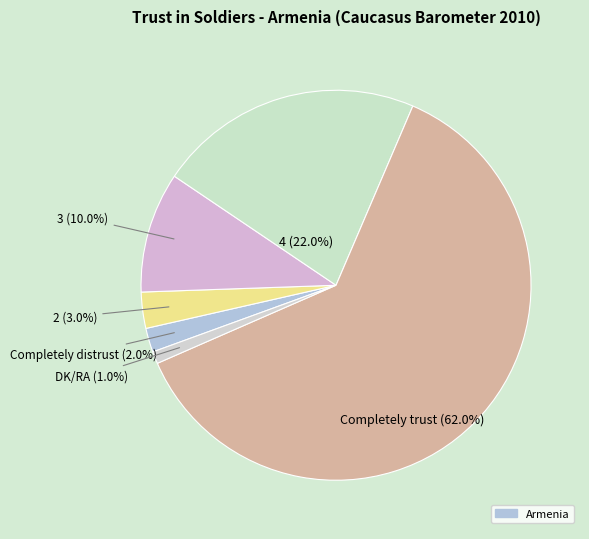

Count the number of slices in the pie.

6